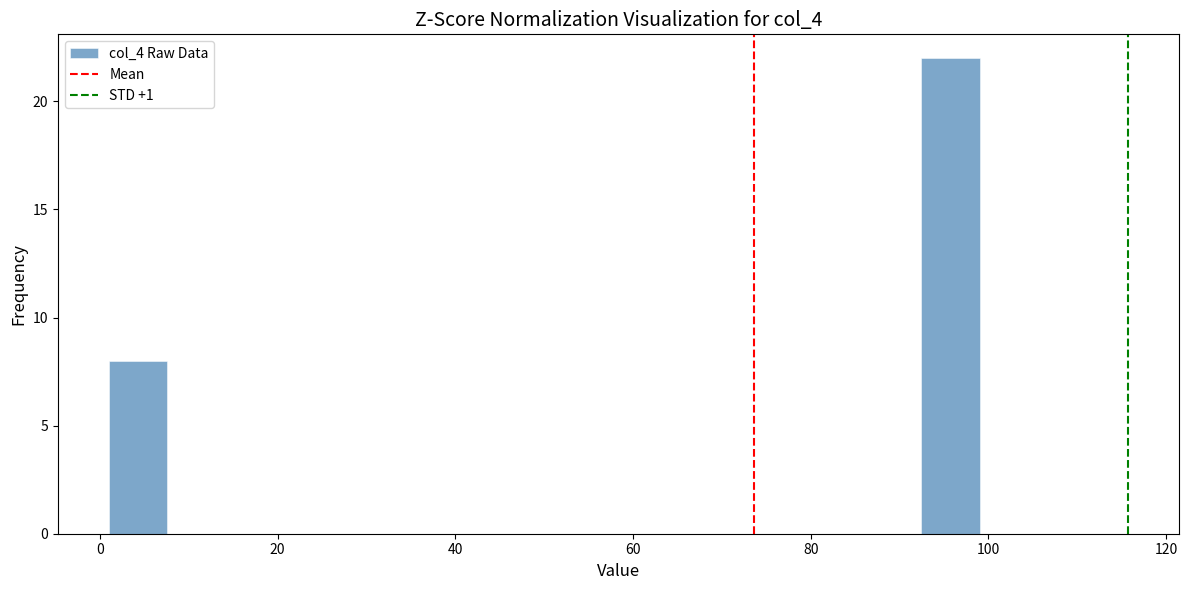

Read against the x-axis, roughly where is the centre of the tallest bar?

96